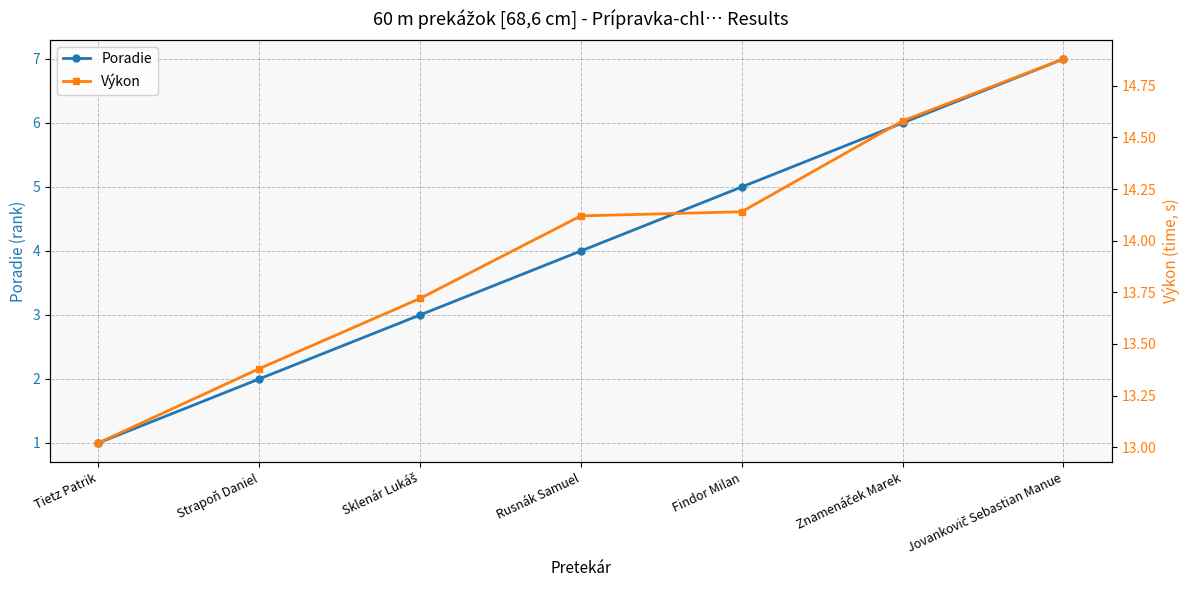

How many lines are shown in the chart?

2